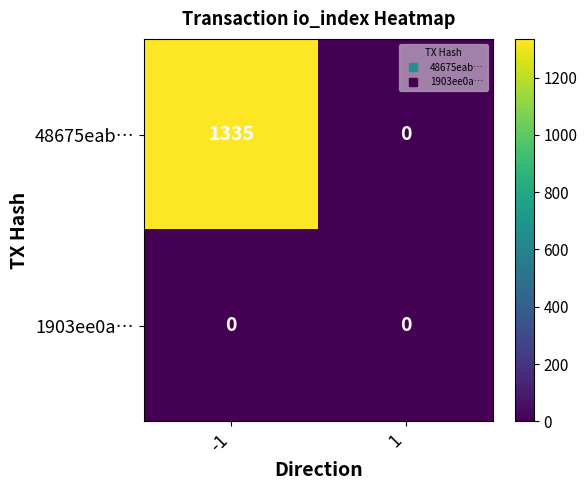

At which category is the sum across all series the highest?

-1